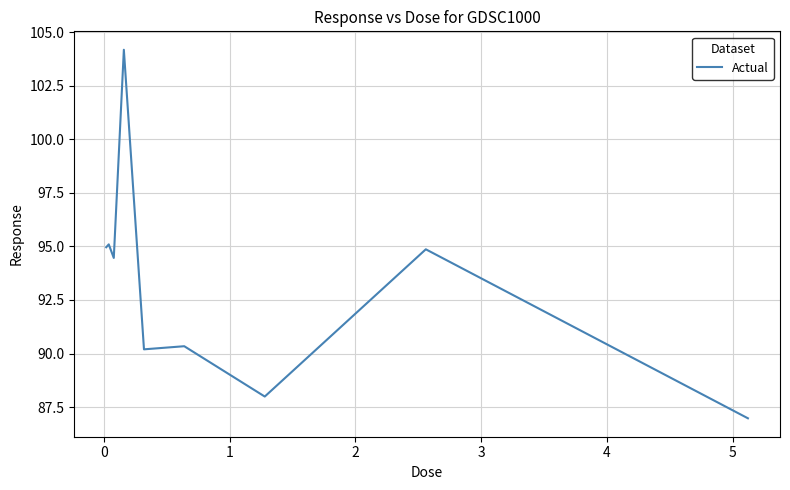

What is the minimum value shown in the chart?

87.0